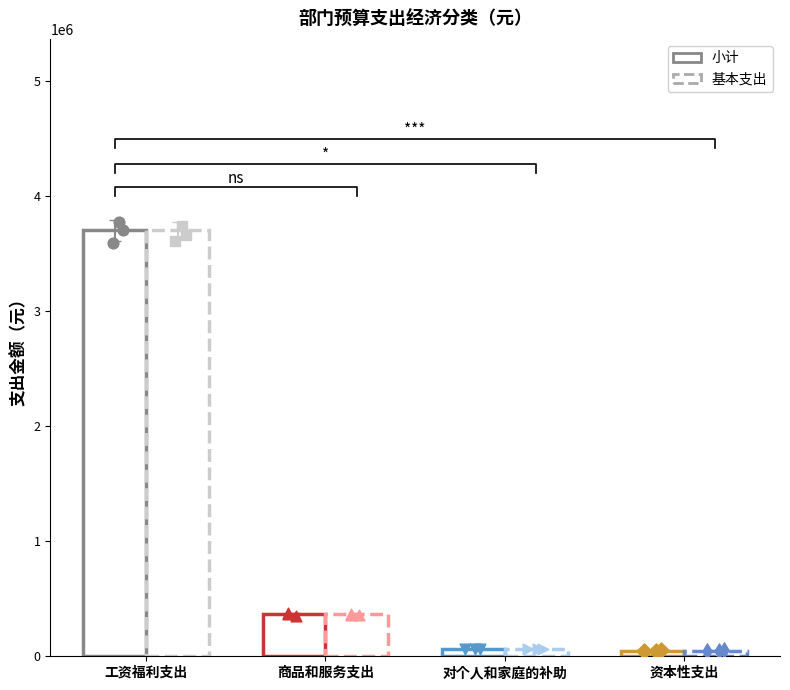

Is the value of 基本支出 at 资本性支出 greater than the value of 小计 at 资本性支出?

No